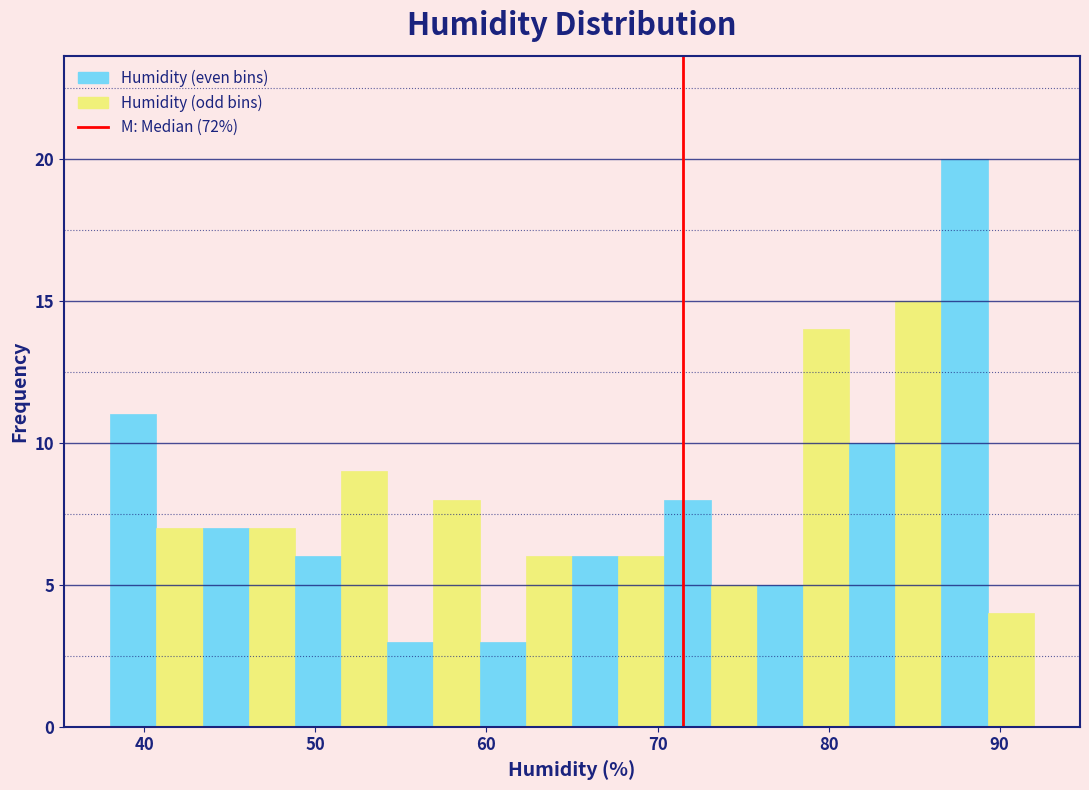

Around what value on the x-axis is the tallest bar? Give the approximate position of its centre, as read against the axis.

88